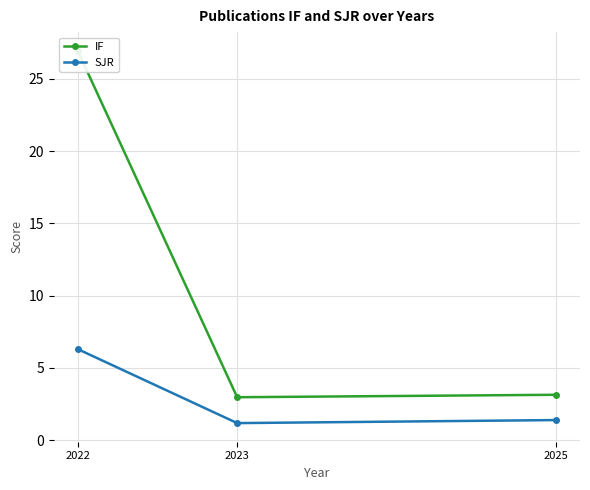

What is the value of the SJR point at the 2nd from the left?

1.2